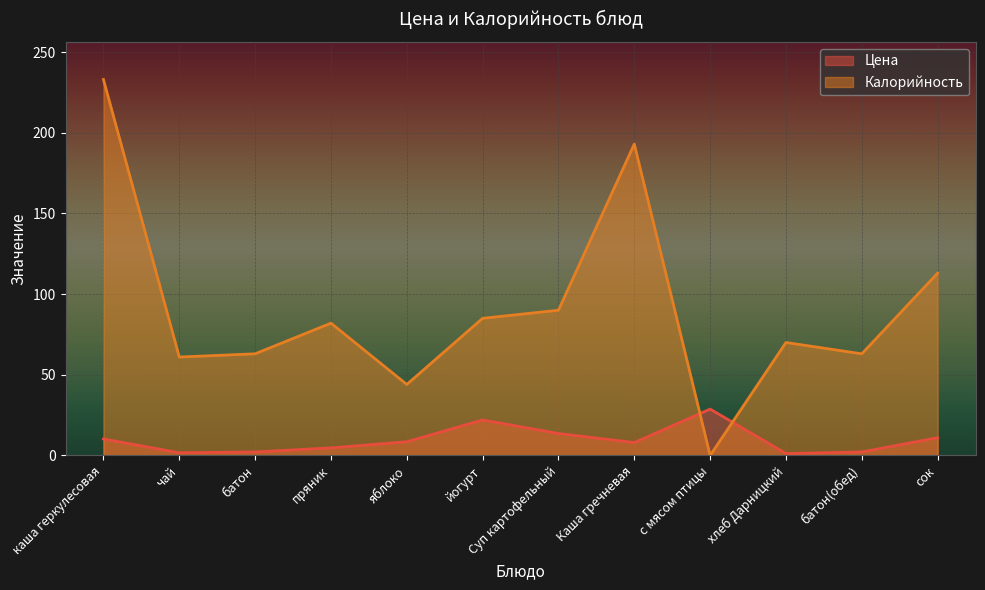

How many lines are shown in the chart?

2